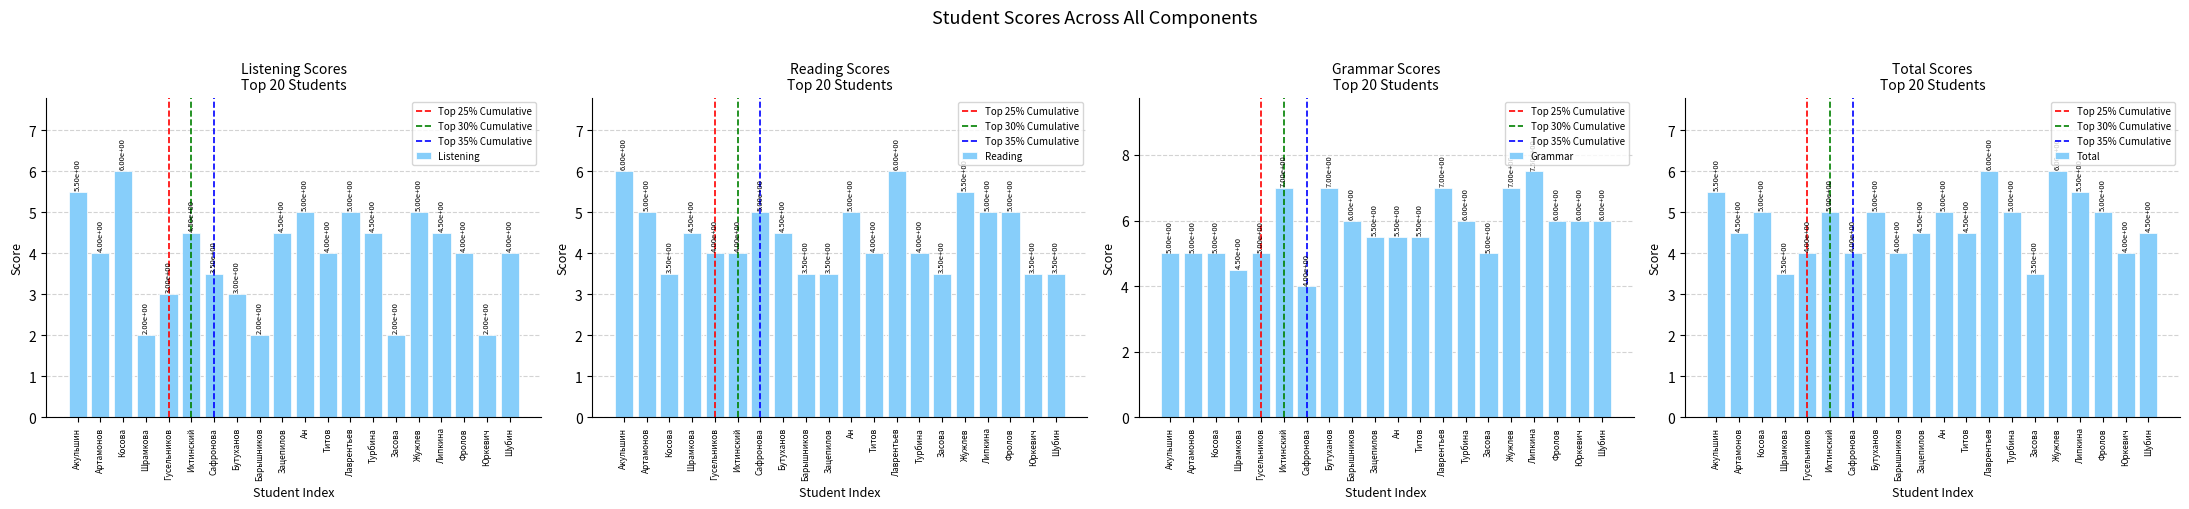

What is the highest value of the Listening series?

6.0